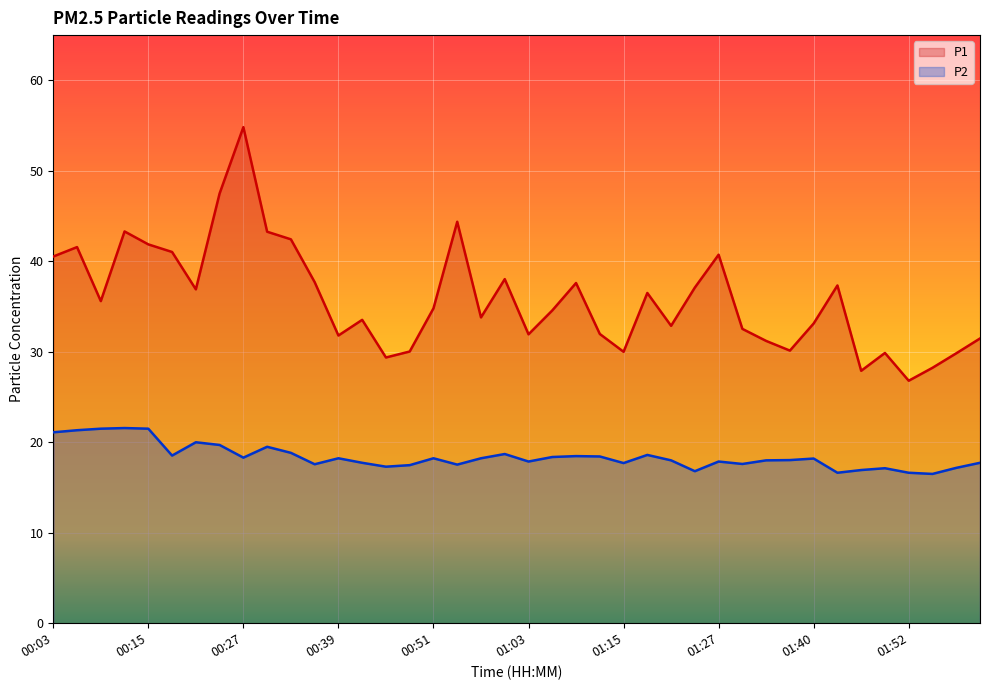

How many distinct data groups are displayed?

2